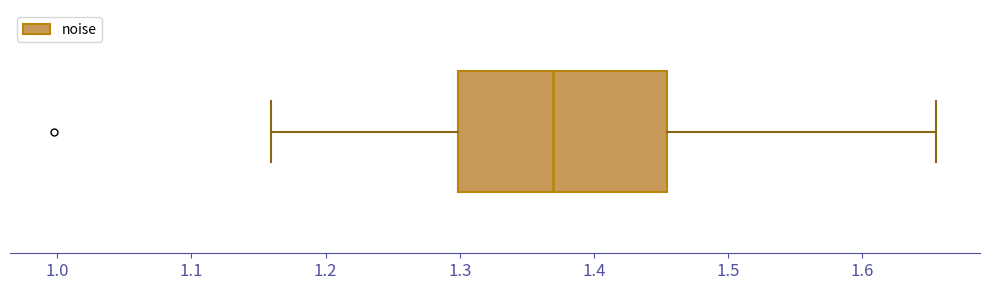

Transcribe this box plot: give where the median line is, the range the box spans, and where the two whiskers end, as read against the x-axis. The values are not printed on the chart, so give them approximately, as read against the axis.

median 1.37, box 1.30 to 1.45, whiskers 1.16 to 1.65